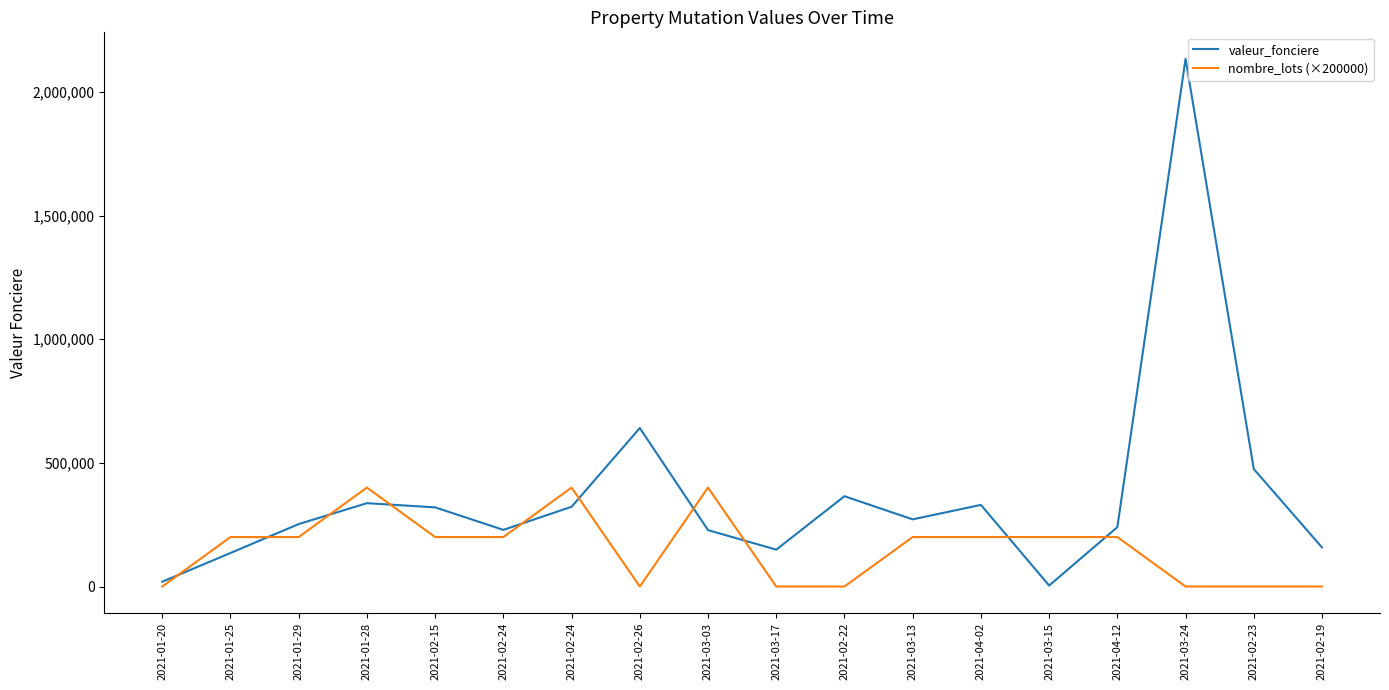

What is the difference between the nombre_lots (×200000) values at 2021-02-26 and 2021-03-13?

200000